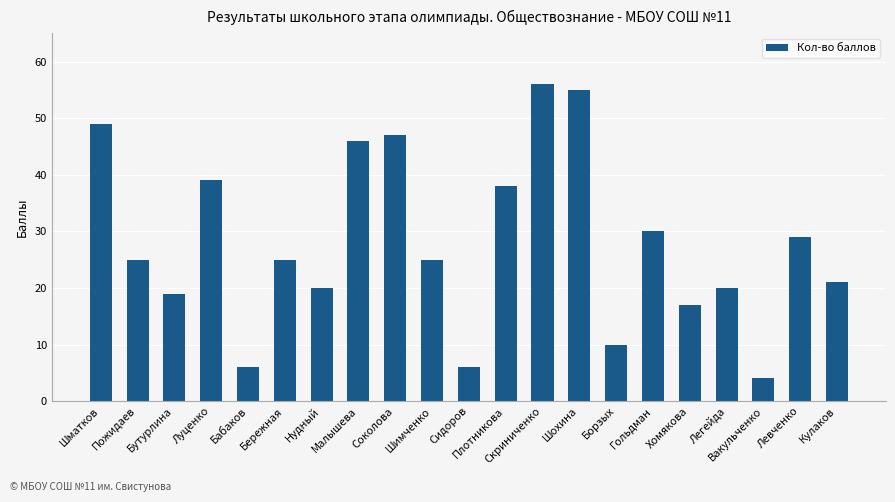

How many series are shown in this chart?

1